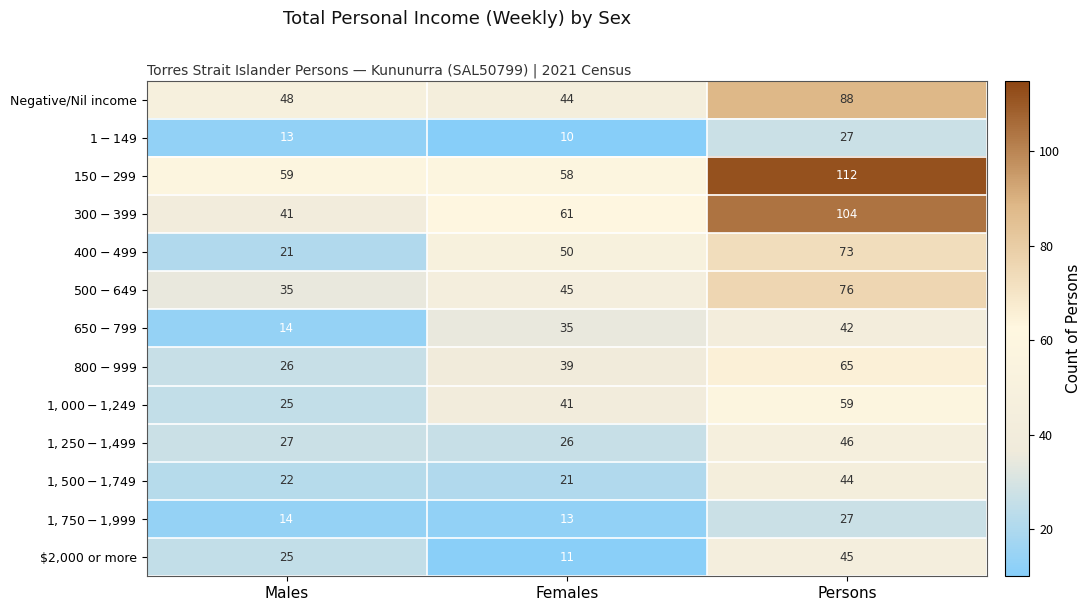

At how many categories does at least one series exceed 16?

3